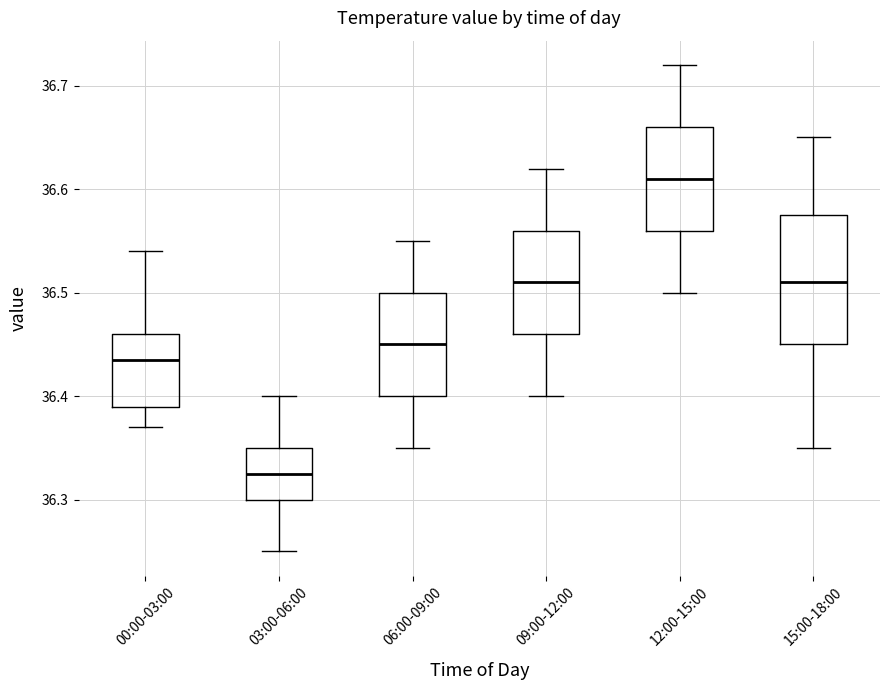

Where is the lower edge of the box for 00:00-03:00 on the y-axis? The values are not printed on the chart, so give them approximately, as read against the axis.

36.39